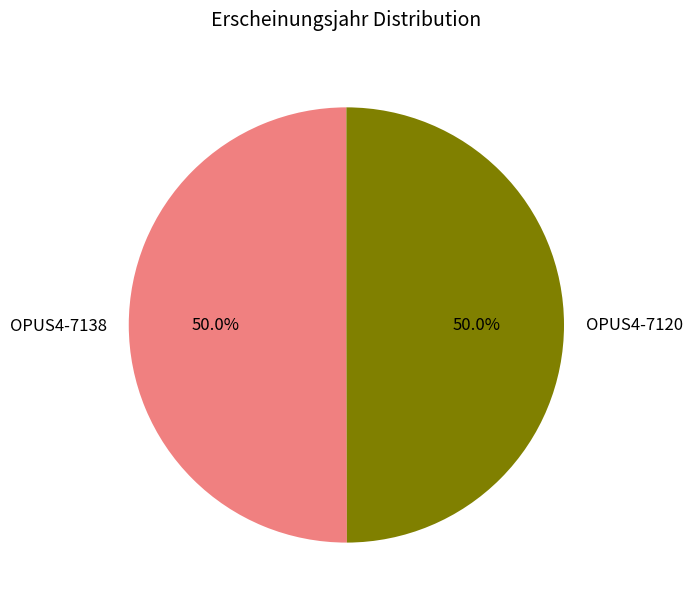

Count the number of slices in the pie.

2